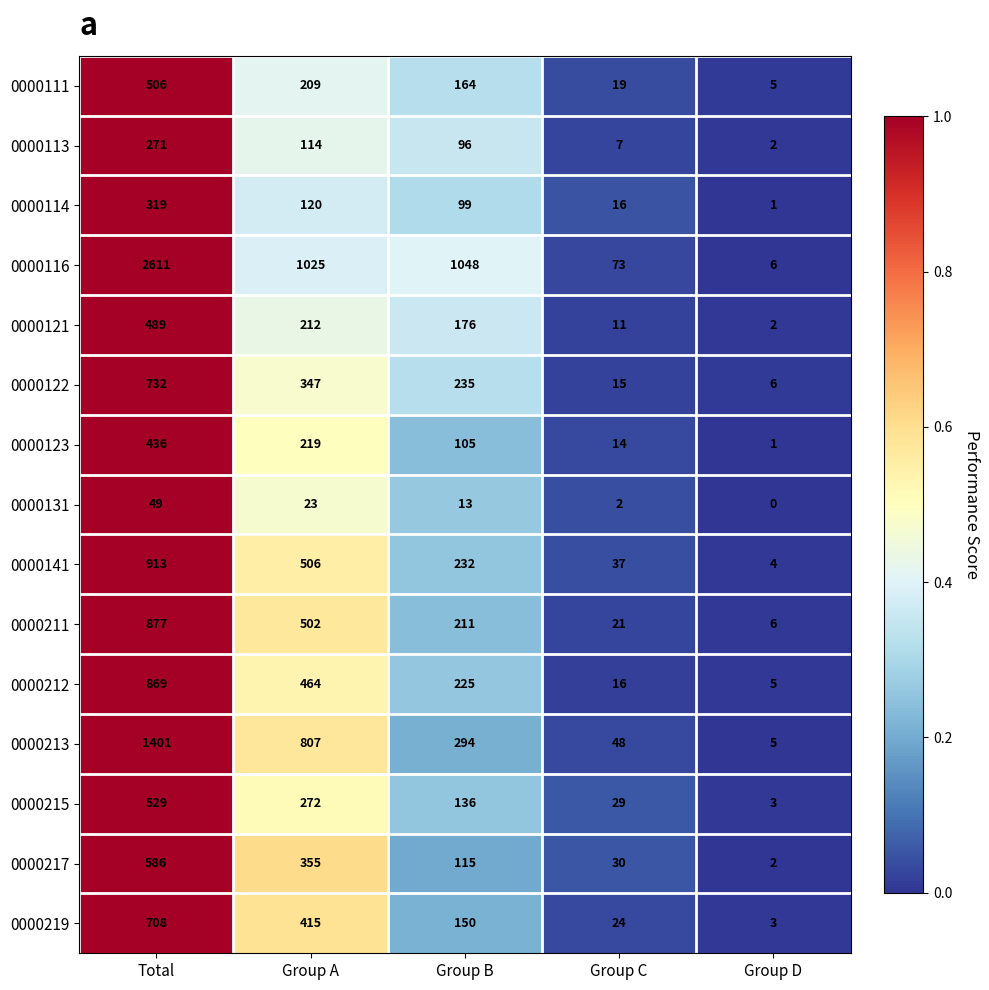

What is the sum of the 0000213 values at Group C and Group A?

855